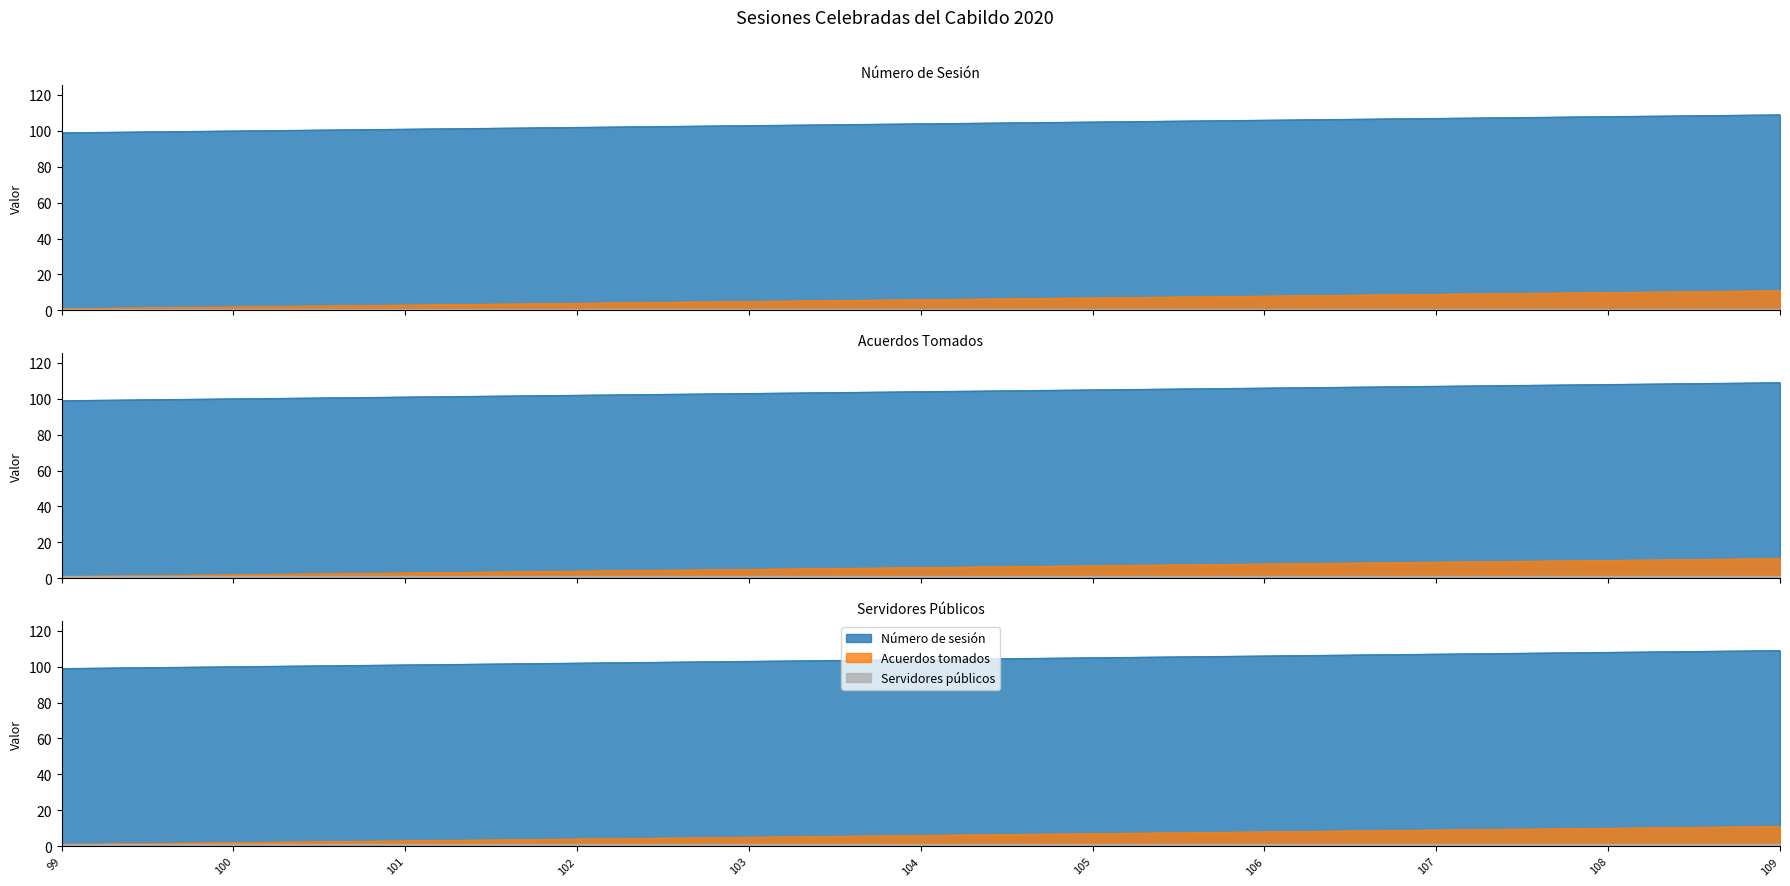

Which category has the highest value in the Acuerdos tomados series?

109